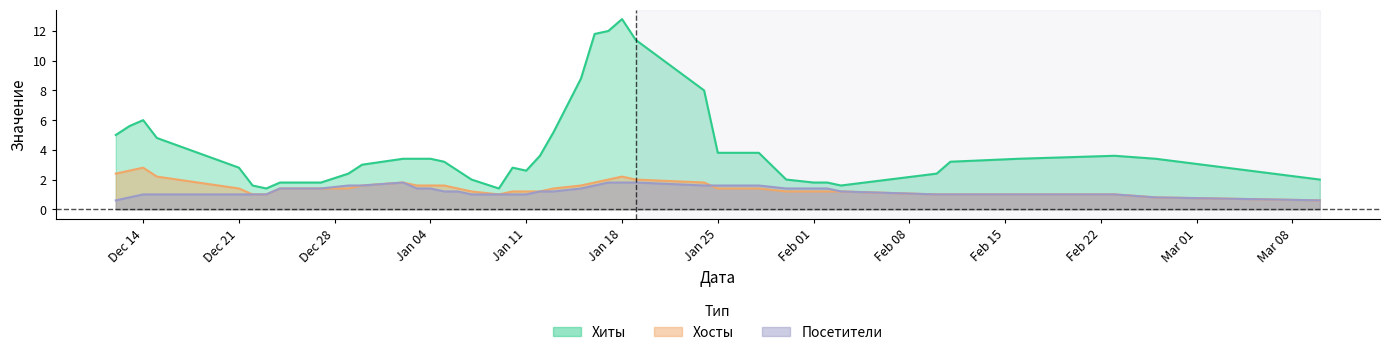

What is the difference between the second highest and second lowest values in the Хиты series?

10.6